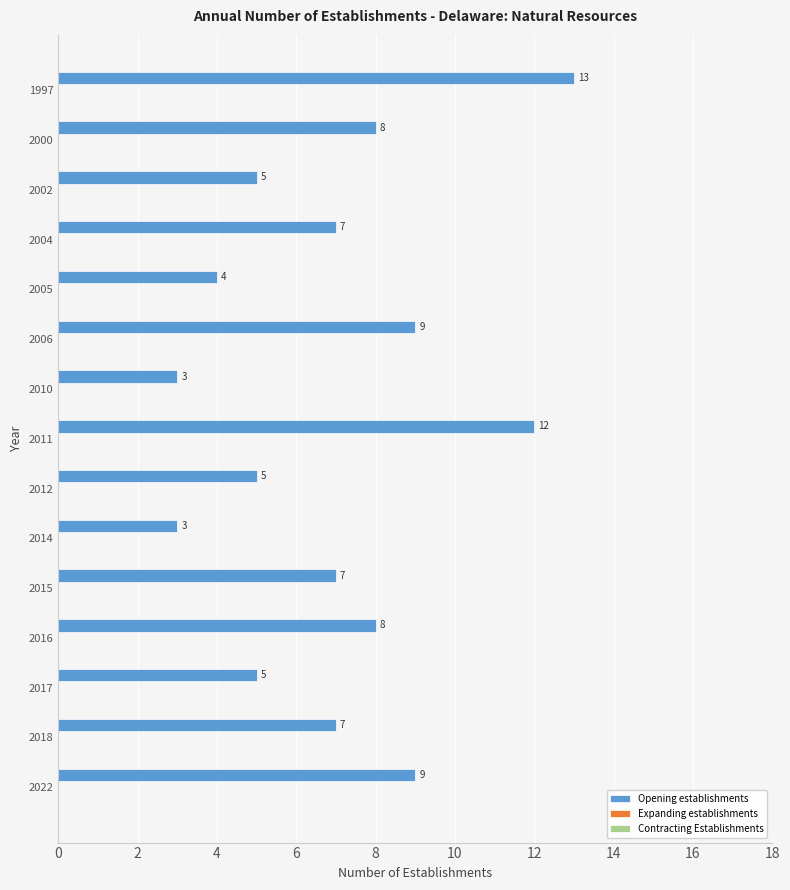

Are the bars grouped side by side (vs. stacked)?

No